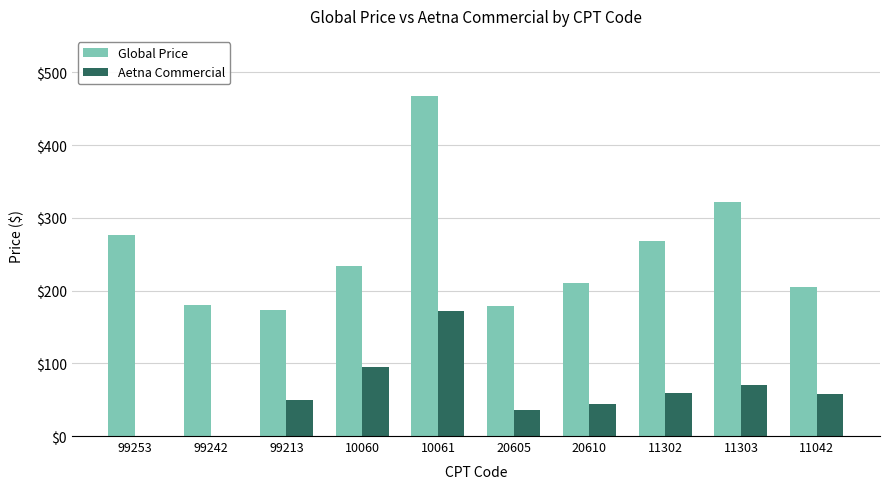

Read the Global Price value at 10060.

234.0